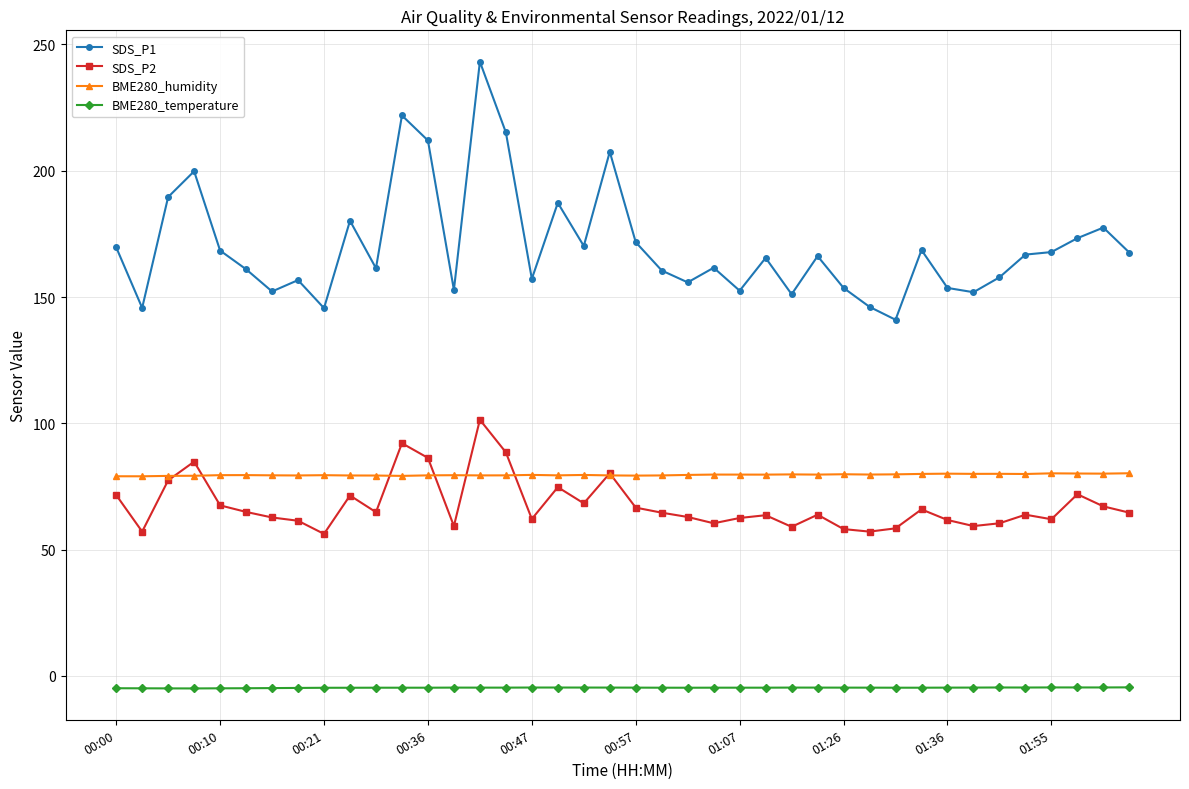

Which series has the largest total across all categories?

SDS_P1